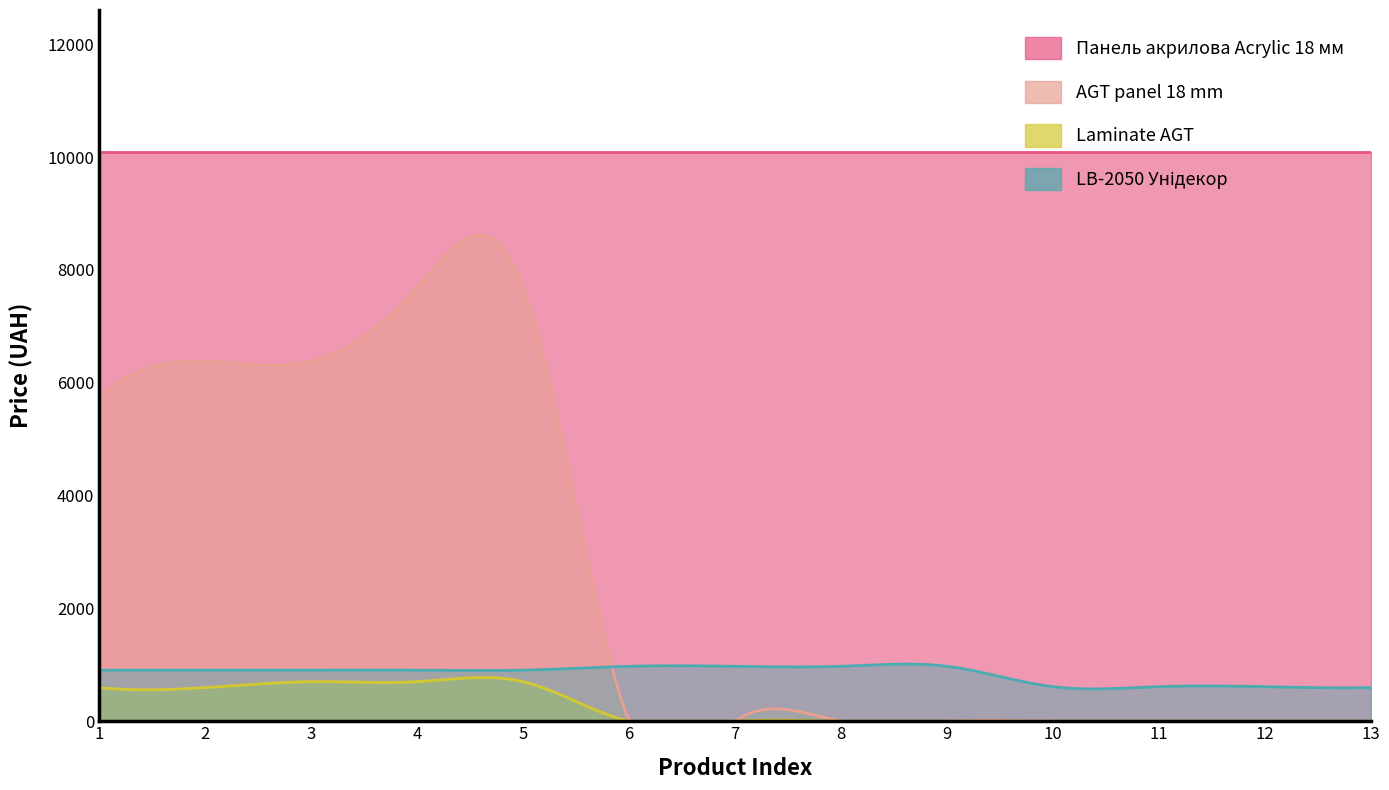

What is the difference between the highest and lowest values at 10?

10085.8